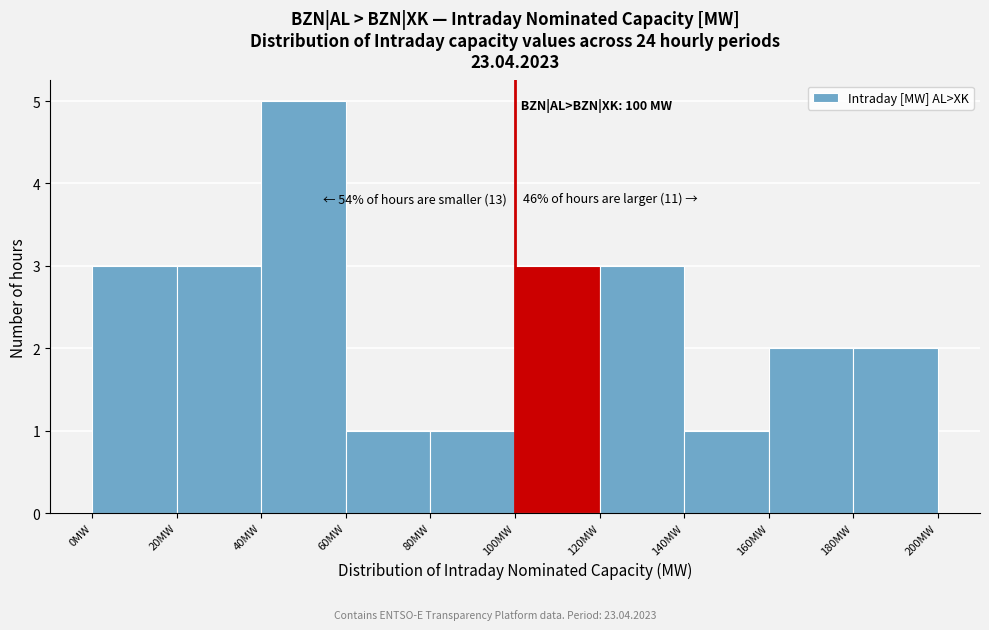

Over which range of the x-axis is the bar tallest?

40 to 60